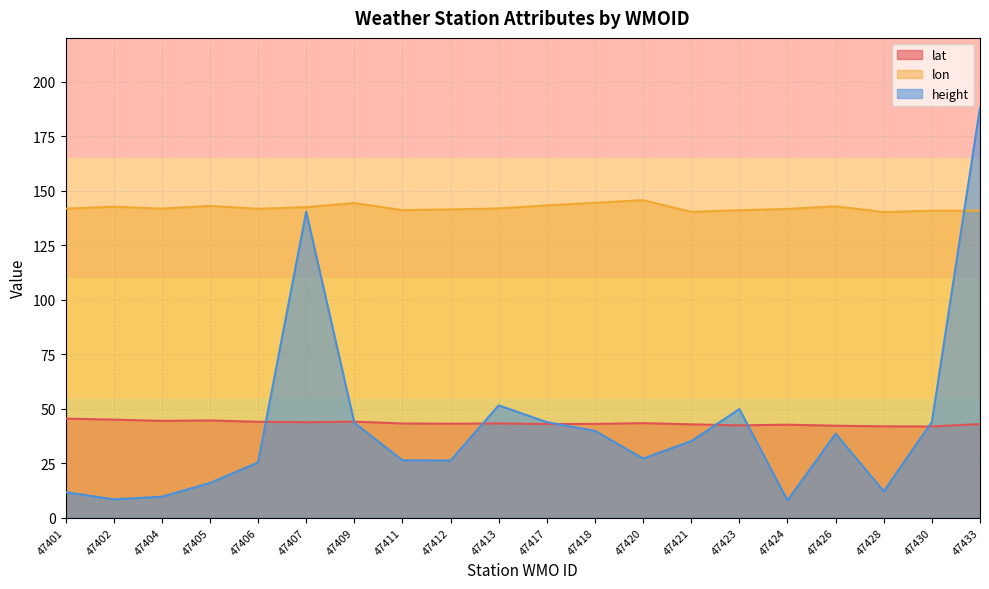

The value of lon at 47409 is 144.3. True or false?

True